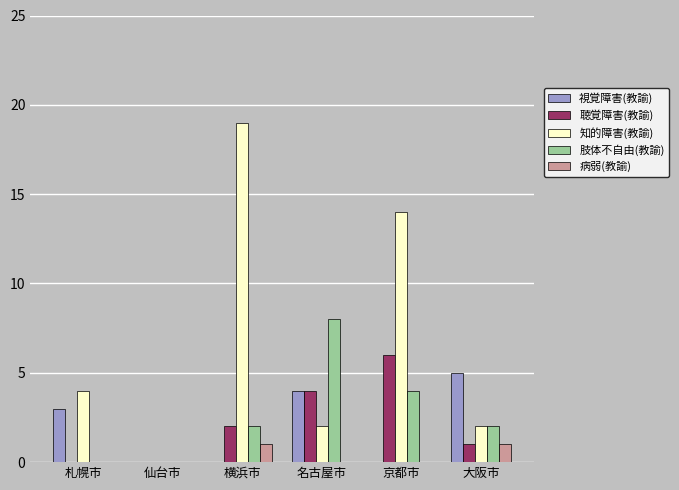

Does the chart contain stacked bars?

No